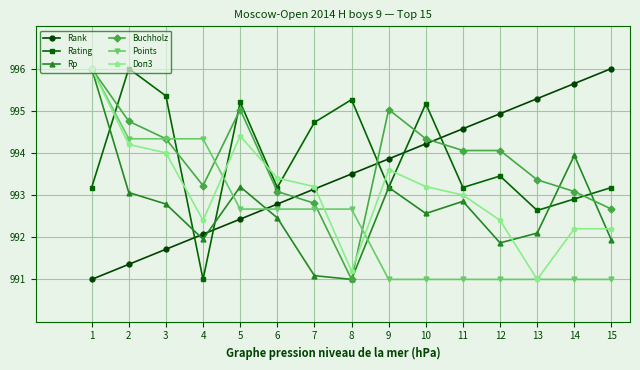

What is the difference between the highest and lowest values at 8?

4.3